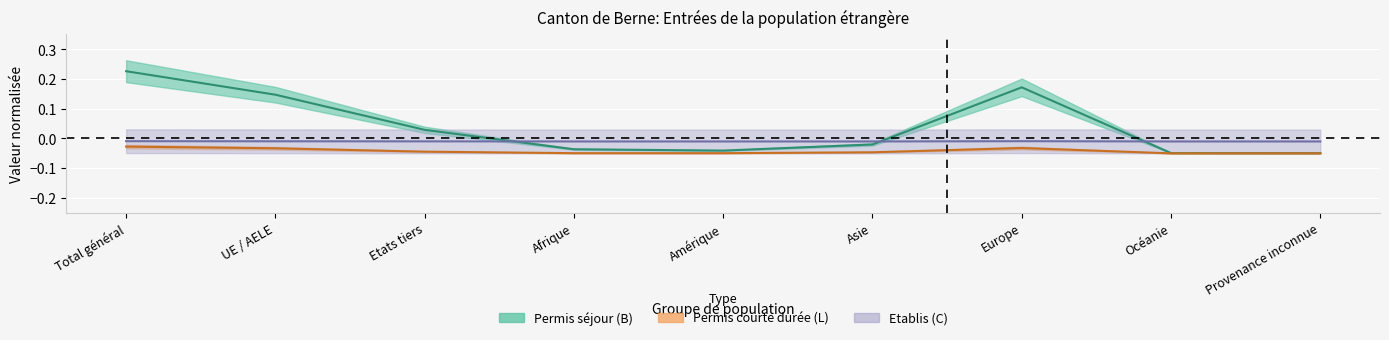

What is the label of the 5th point from the left?

Amérique